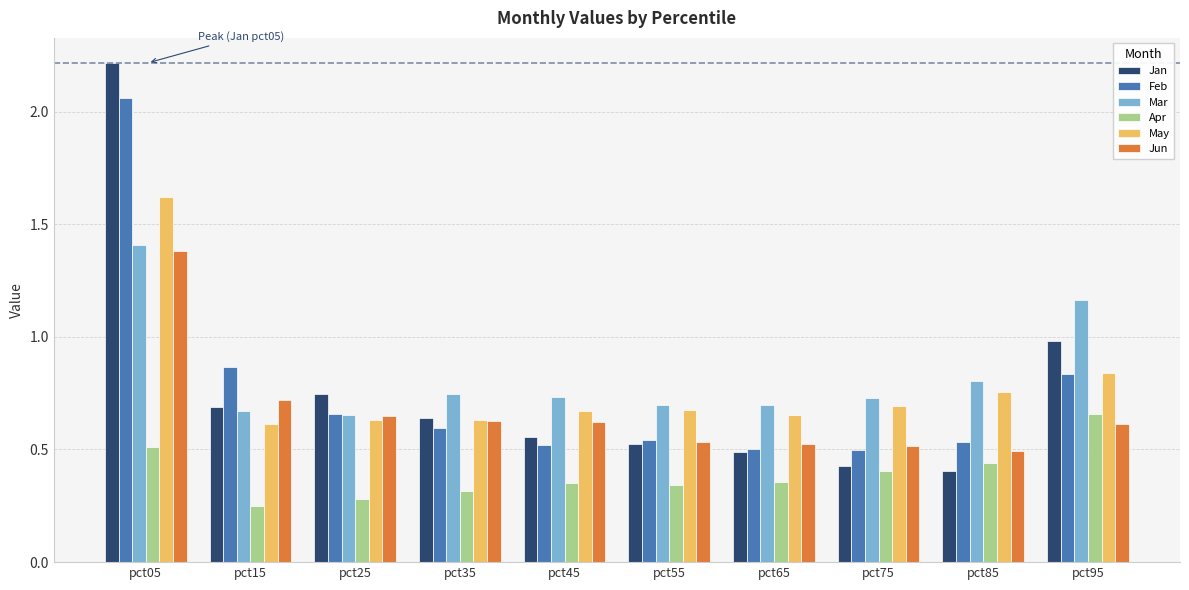

How many groups of bars are there?

10